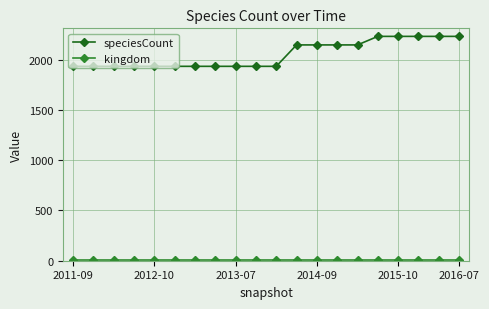

At how many categories does at least one series exceed 59?

20